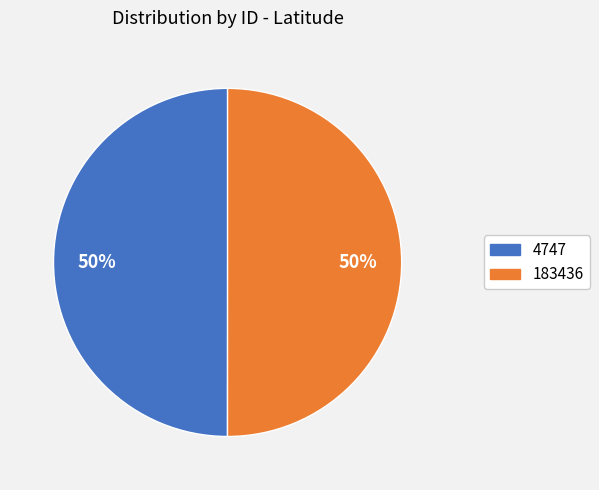

Is it true that 183436 is 50% of the pie?

True